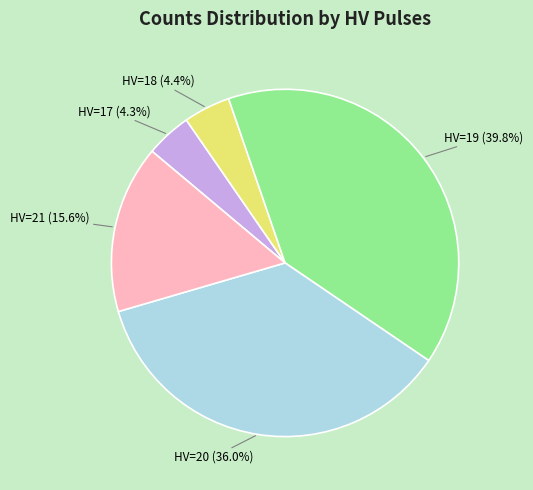

Does any single category account for the majority?

No